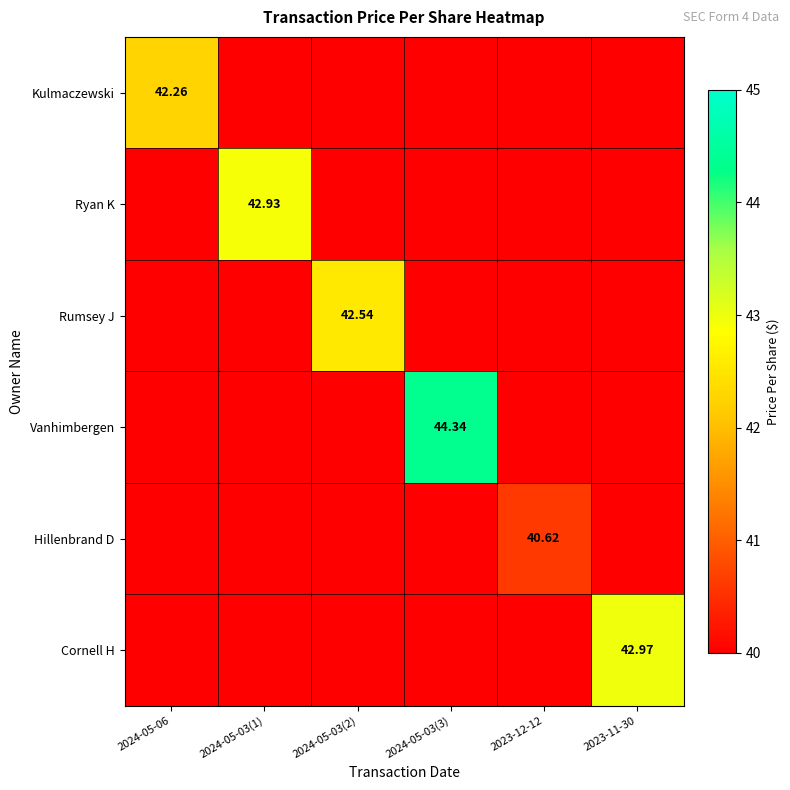

Between 2024-05-03(1) and 2024-05-03(2), which series saw the biggest shift?

Ryan K